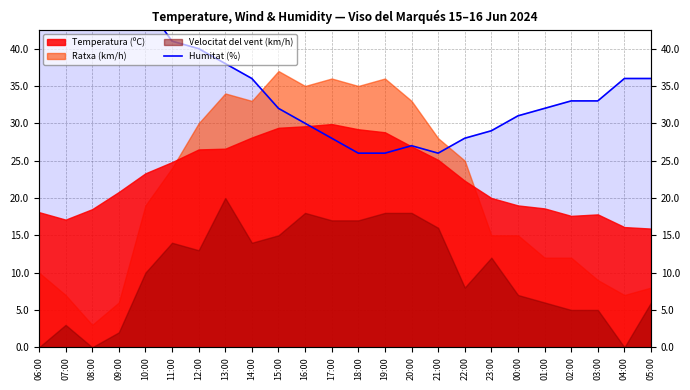

What is the label of the 21st point from the right?

09:00